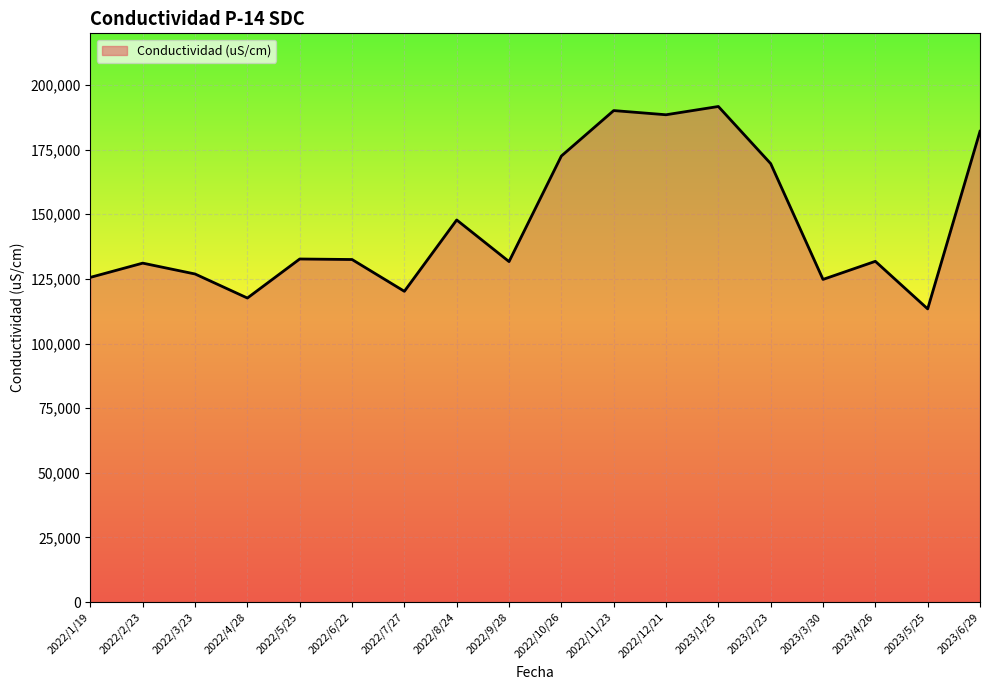

Read the value at 2023/4/26, to the nearest 10.

131800